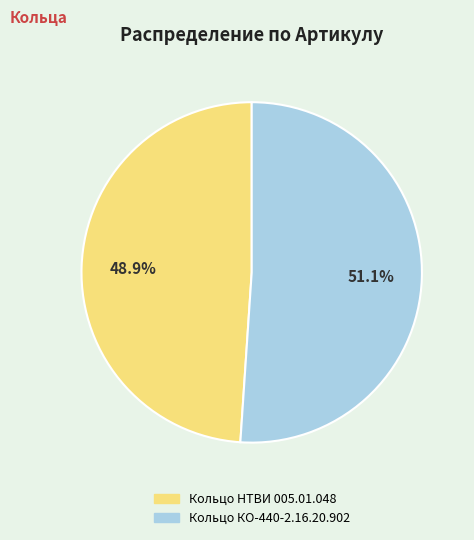

Rank the categories by value from lowest to highest.

Кольцо НТВИ 005.01.048, Кольцо КО-440-2.16.20.902